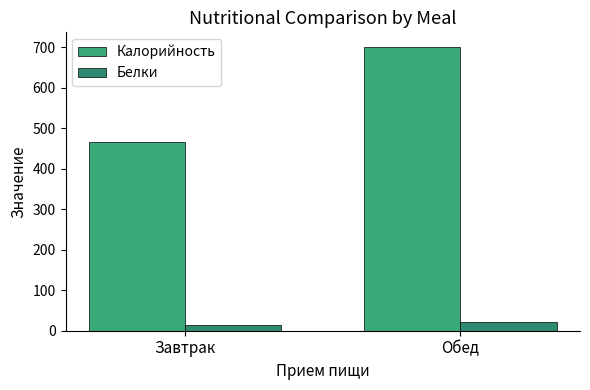

What is the sum of all Белки values?

35.5